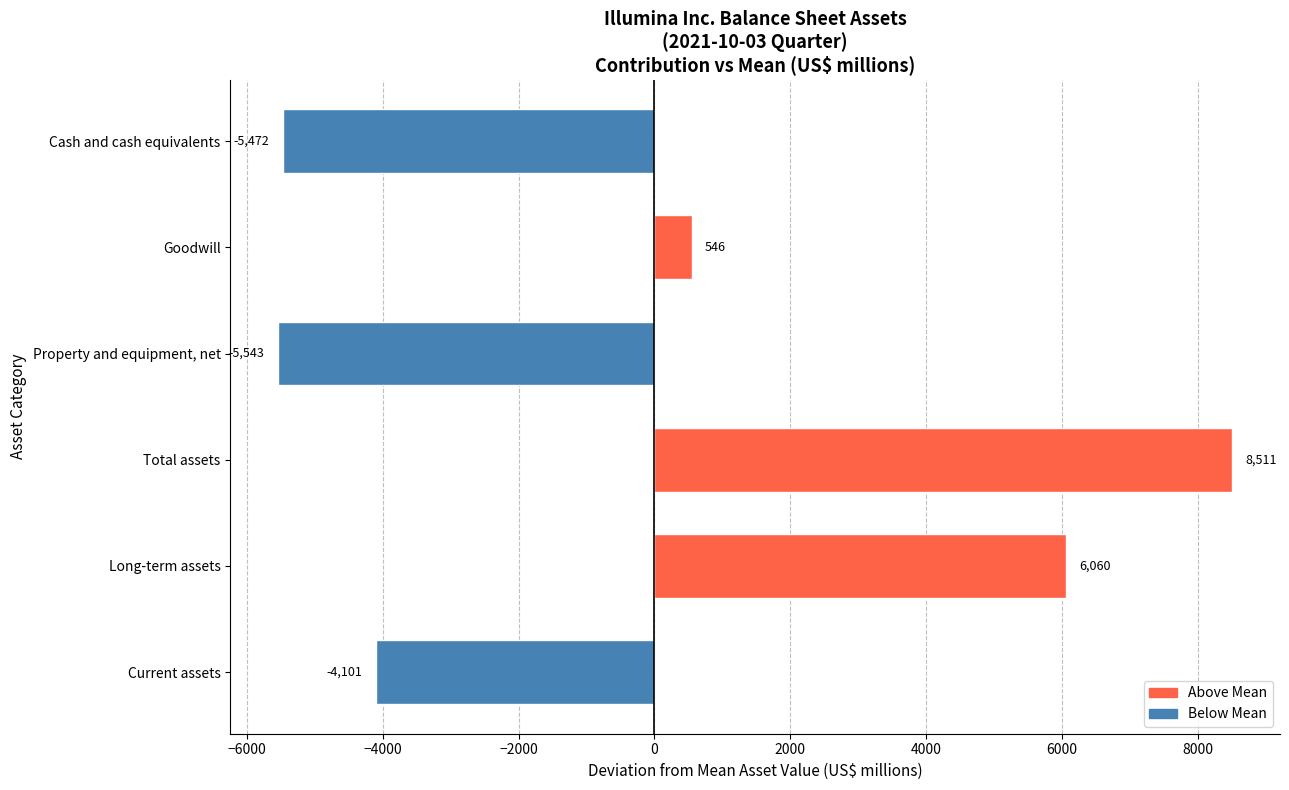

Are the bars horizontal?

Yes